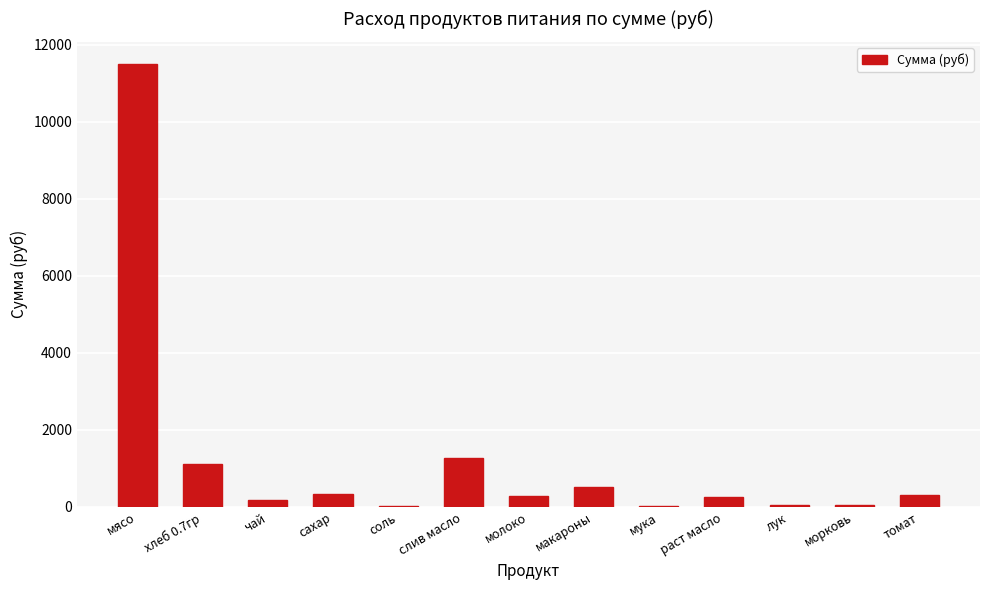

At which category does the chart reach its peak across all series?

мясо